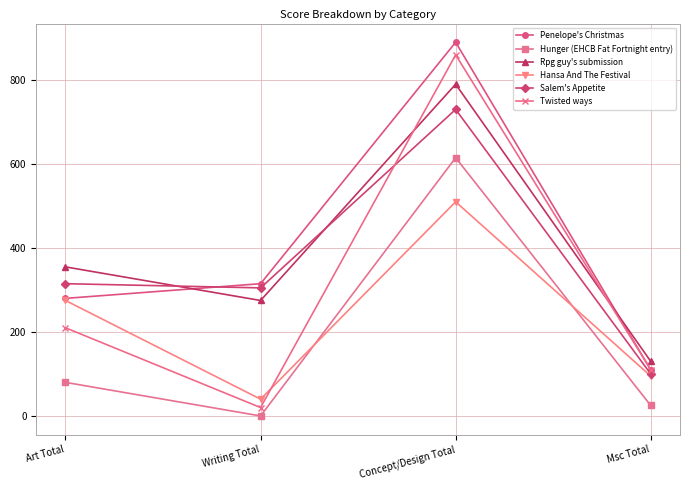

What is the value of the Hansa And The Festival point at the 2nd from the left?

40